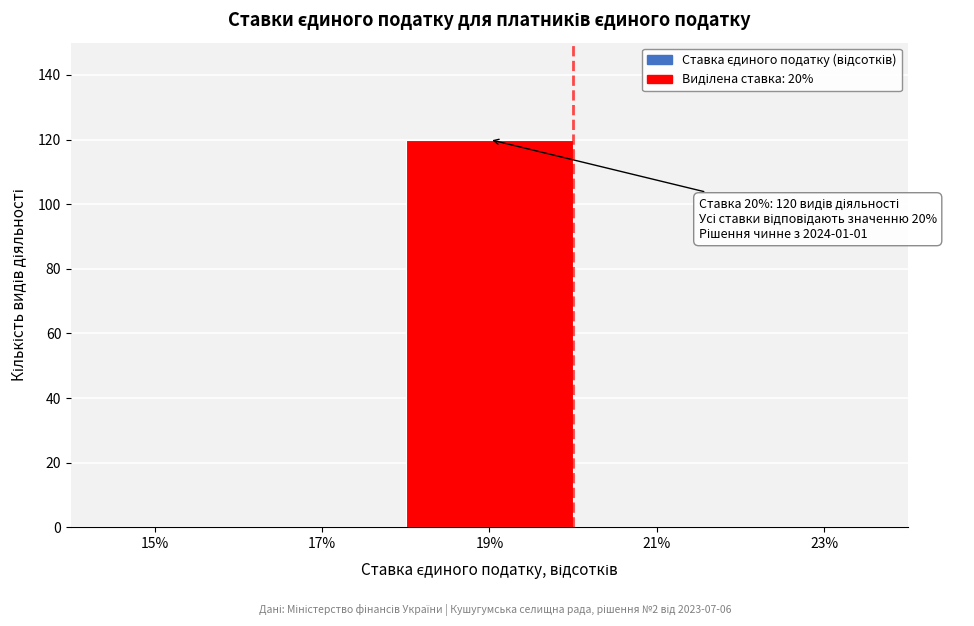

Reading right to left, what are all the values shown in this chart?

23%=0	21%=0	19%=120	17%=0	15%=0